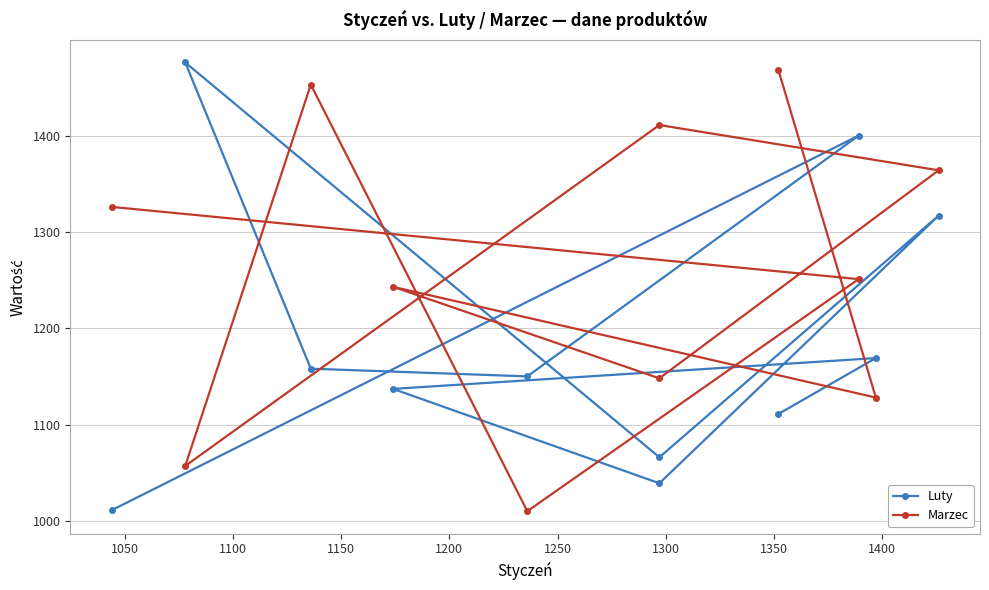

Which series ends up on top after the final intersection of Marzec and Luty?

Marzec